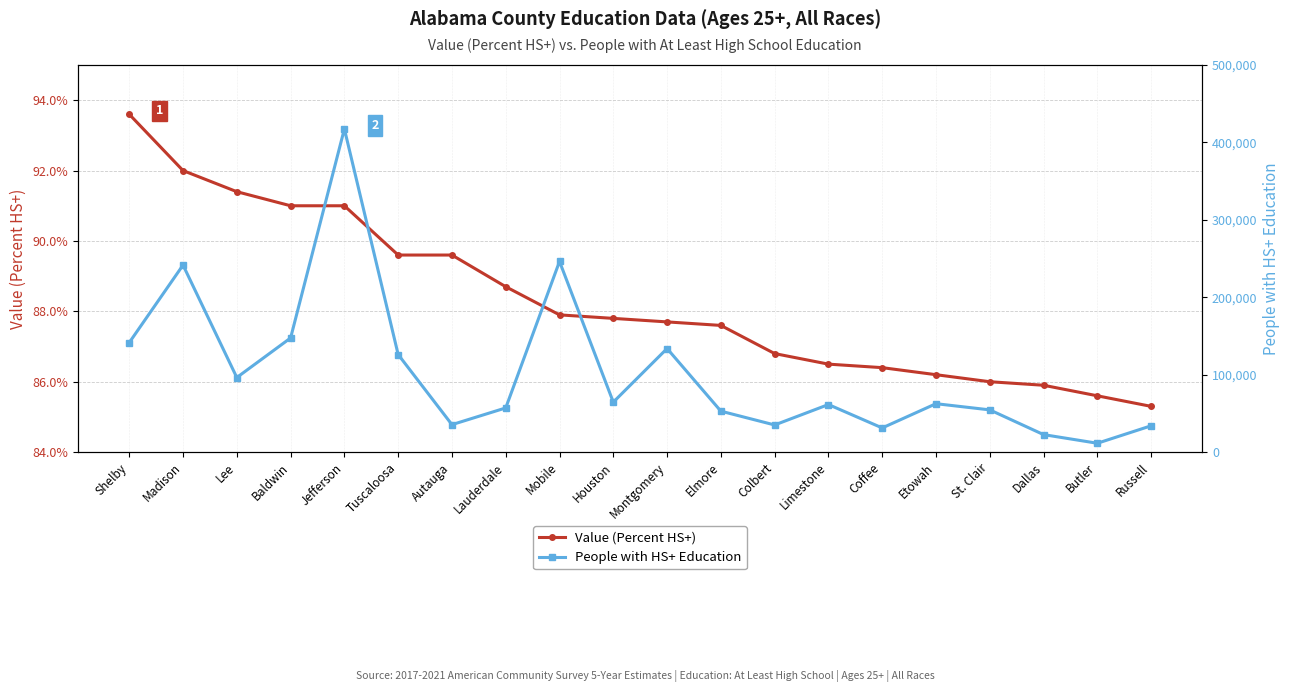

Rank the series at Mobile from highest to lowest value.

People with HS+ Education, Value (Percent HS+)